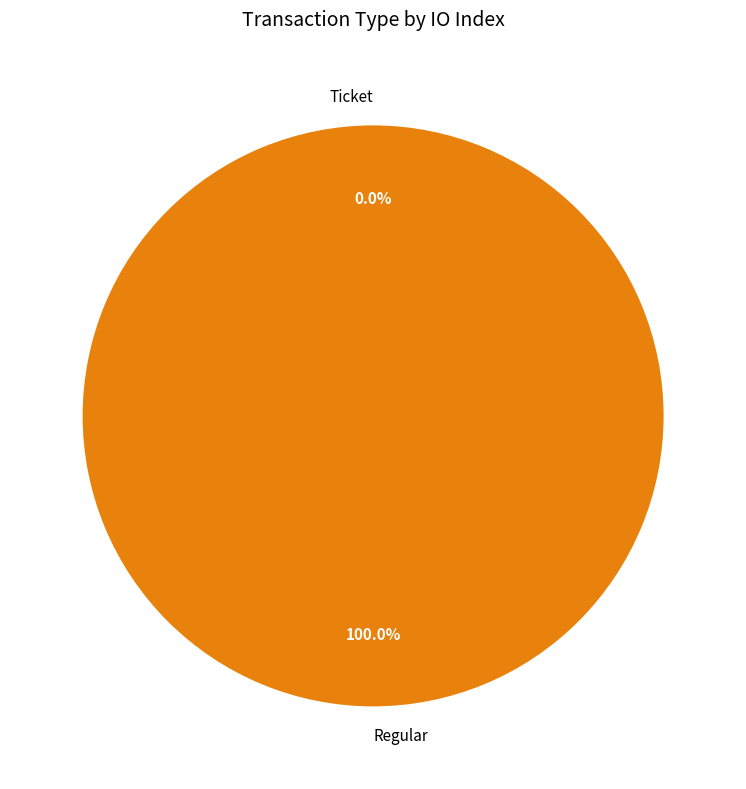

True or false: Regular accounts for 100% of the total.

True